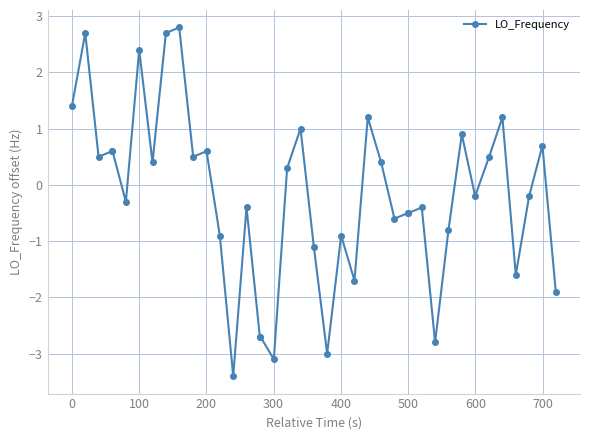

What is the greatest value displayed?

2.8